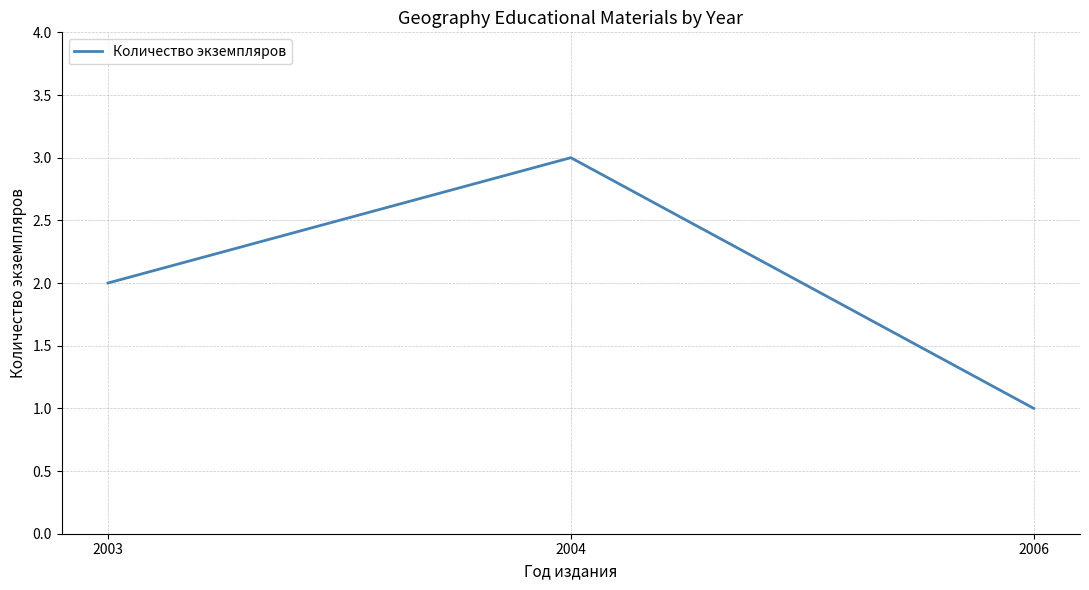

Which category has the highest value across all series?

2004